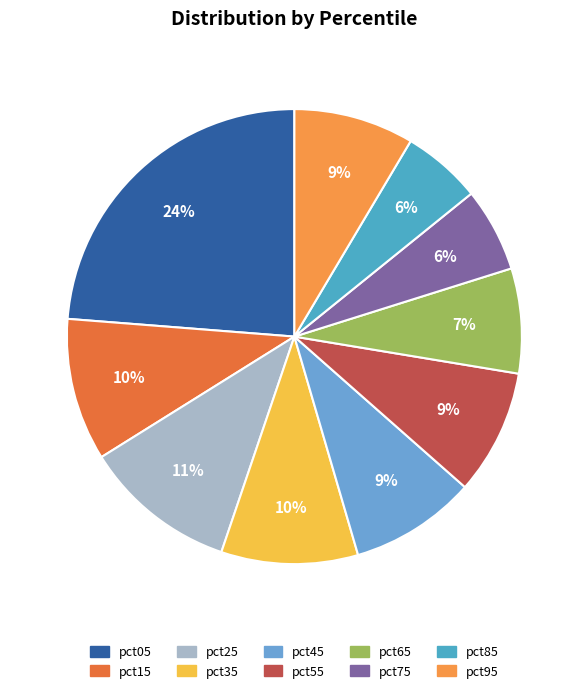

Which has a higher value, pct15 or pct75?

pct15